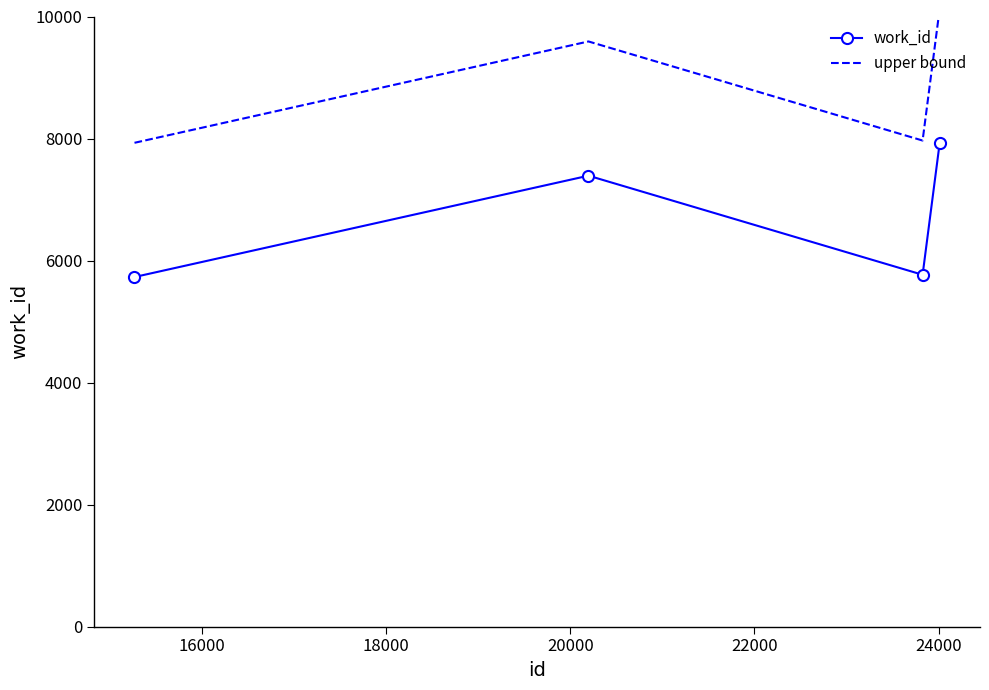

In work_id, how many points are lower than both neighbors (excluding endpoints)?

1